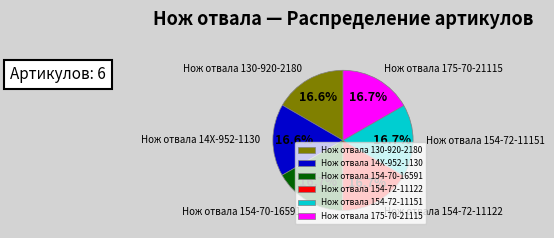

To the nearest percent, what is the average slice percentage?

17%